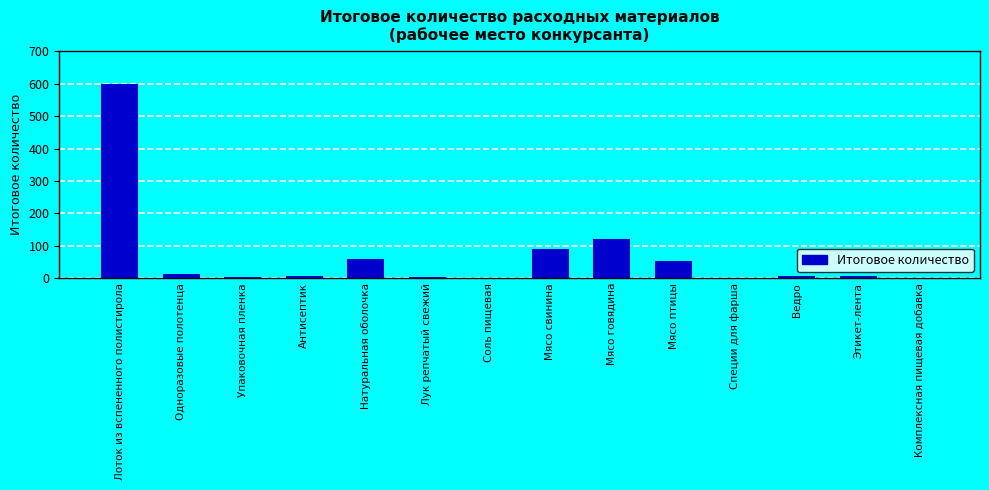

What is the ratio of the value at Упаковочная пленка to the value at Лук репчатый свежий?

0.7